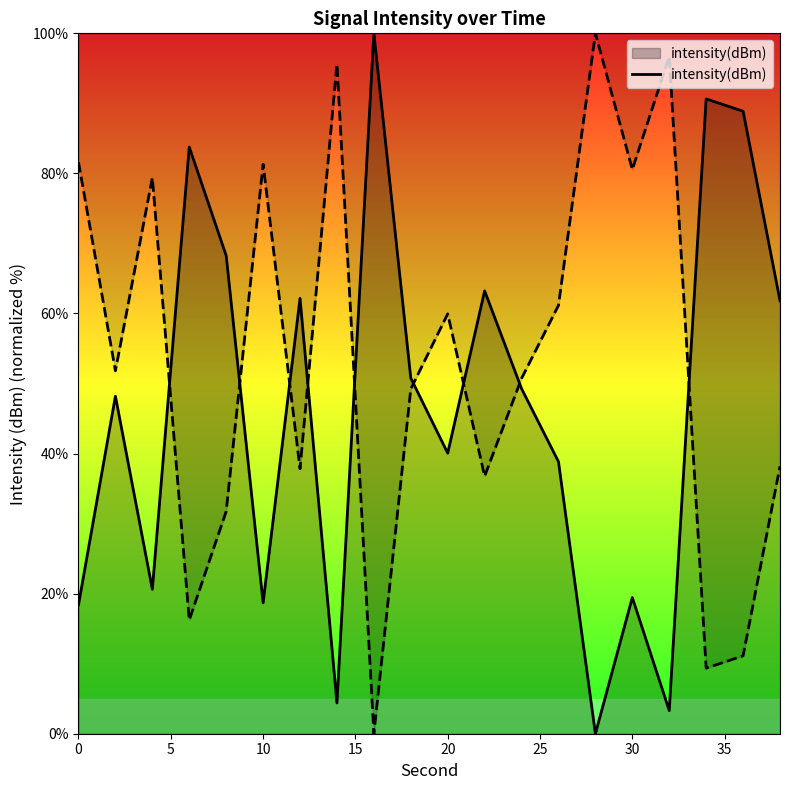

What is the value of the 1st point from the left?

18.4